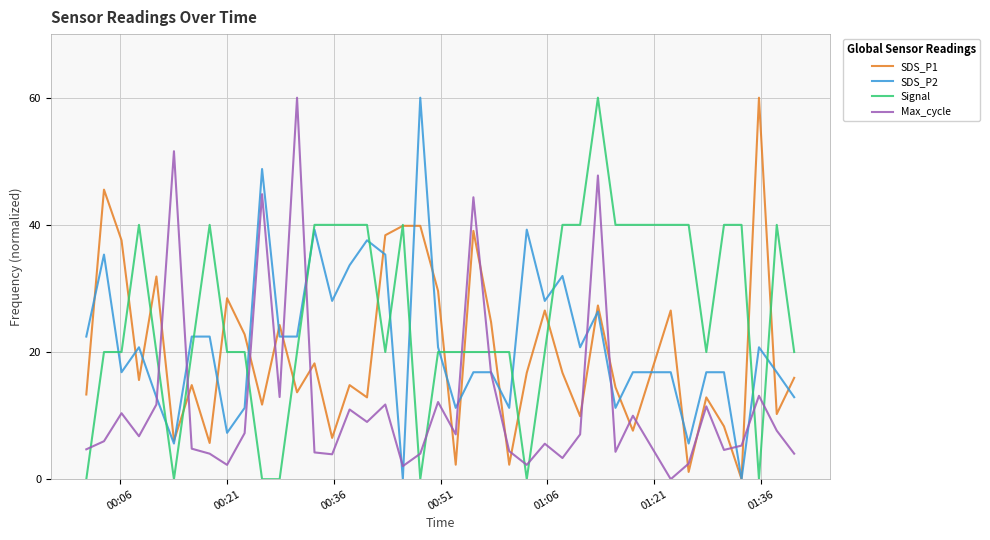

True or false: Signal and Max_cycle cross at least once.

True